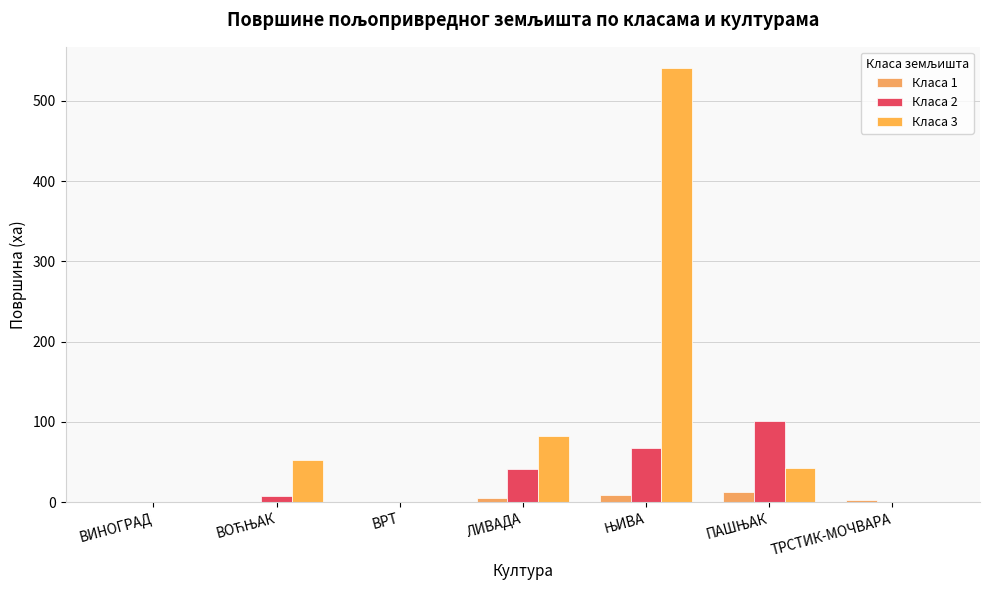

Which series changed the most between ВРТ and ПАШЊАК?

Класа 2